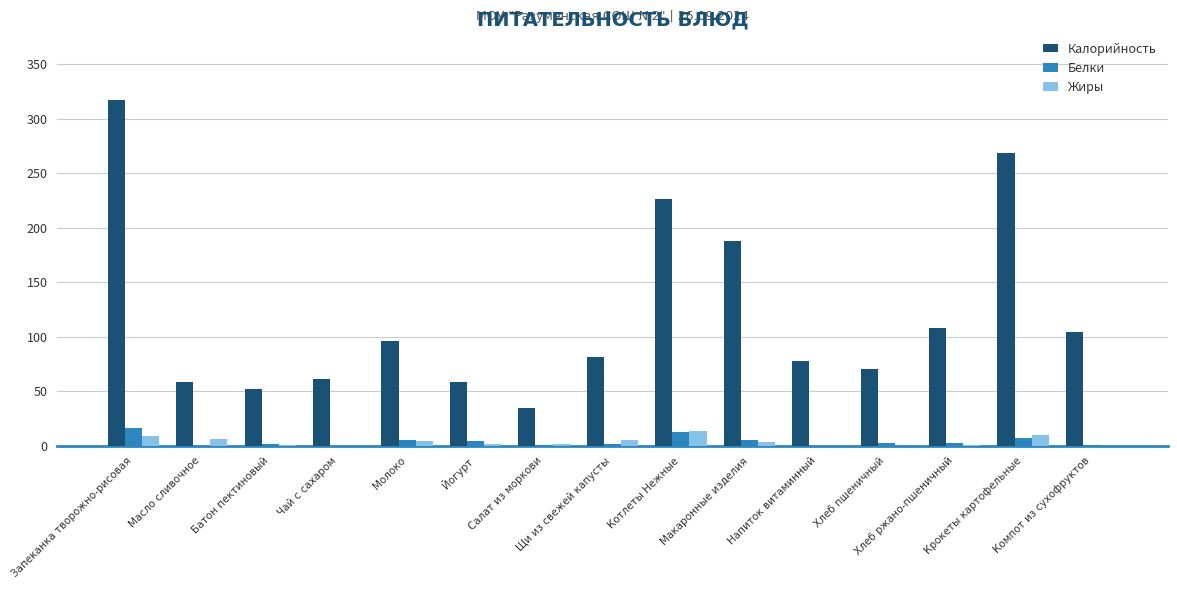

At which category is the sum across all series the highest?

Запеканка творожно-рисовая